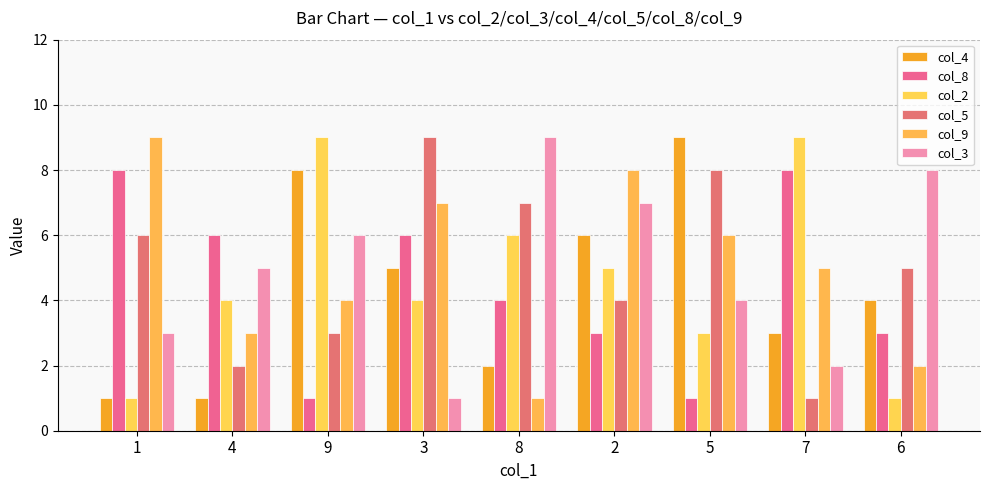

Between 2 and 4, which is larger?

2